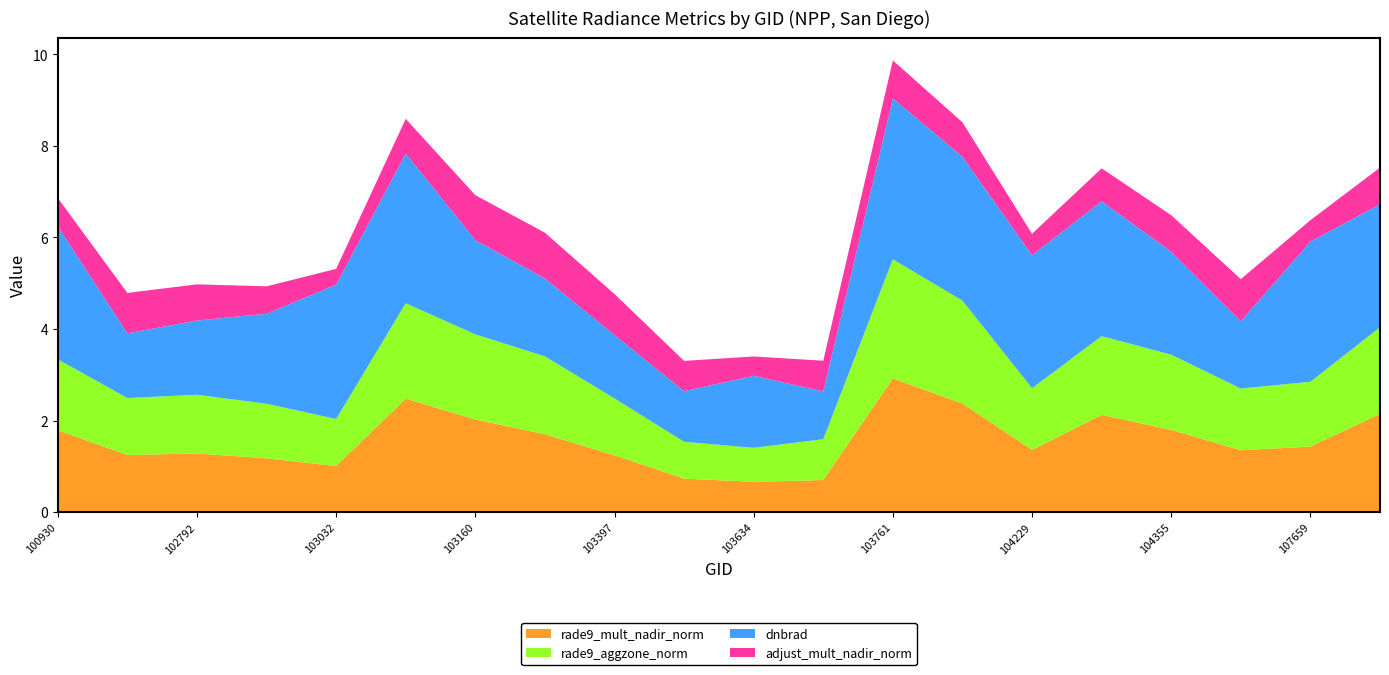

Reading left to right, what are all the values shown in this chart?

rade9_mult_nadir_norm: 1.8	1.2	1.3	1.2	1.0	2.5	2.0	1.7	1.2	0.7	0.7	0.7	2.9	2.4	1.4	2.1	1.8	1.4	1.4	2.1
rade9_aggzone_norm: 1.5	1.2	1.3	1.2	1.0	2.1	1.9	1.7	1.2	0.8	0.7	0.9	2.6	2.2	1.3	1.7	1.6	1.3	1.4	1.9
dnbrad: 2.9	1.4	1.6	2.0	2.9	3.3	2.1	1.7	1.4	1.1	1.6	1.0	3.5	3.1	2.9	2.9	2.2	1.5	3.1	2.7
adjust_mult_nadir_norm: 0.6	0.9	0.8	0.6	0.3	0.8	1.0	1.0	0.9	0.7	0.4	0.7	0.8	0.8	0.5	0.7	0.8	0.9	0.5	0.8